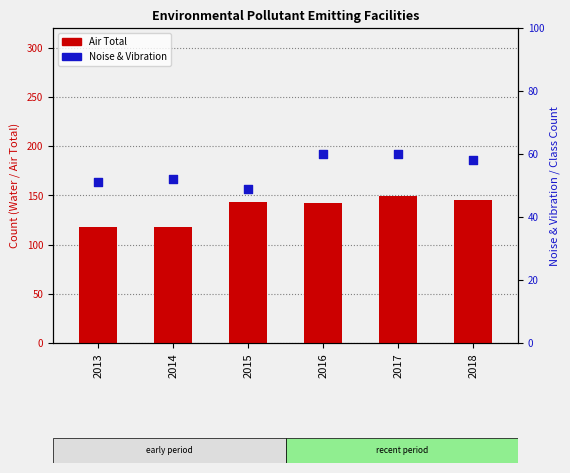

At which category is the sum across all series the highest?

2017